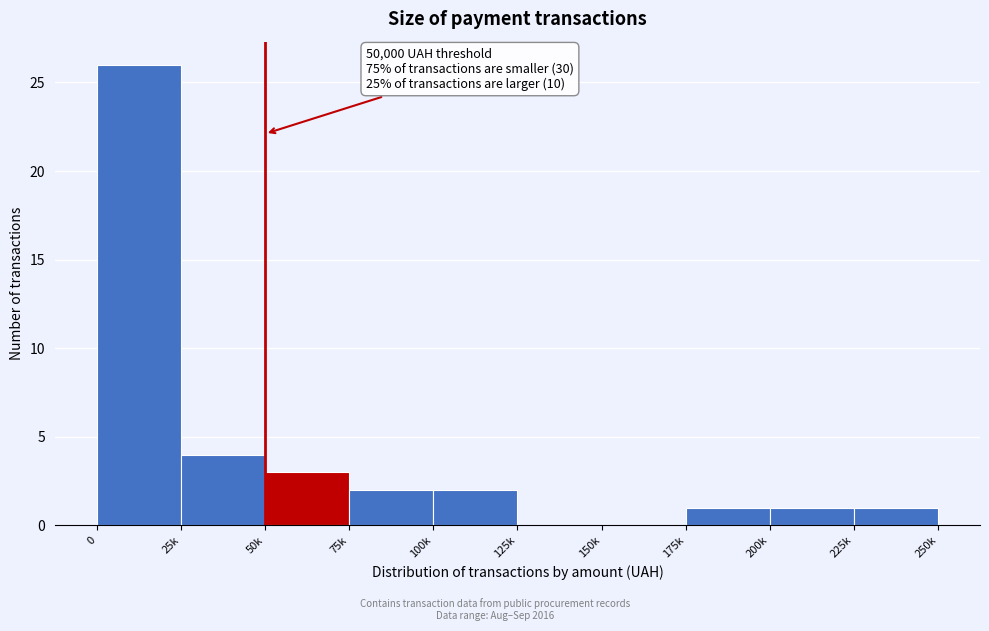

Reading right to left, transcribe all the data shown in this chart.

225k=1	200k=1	175k=1	150k=0	125k=0	100k=2	75k=2	50k=3	25k=4	0=26